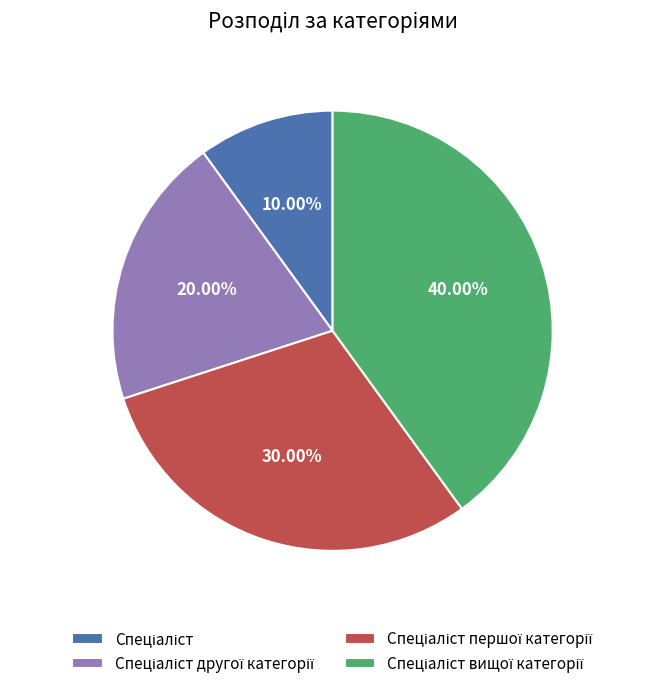

Is there a majority slice in this chart?

No